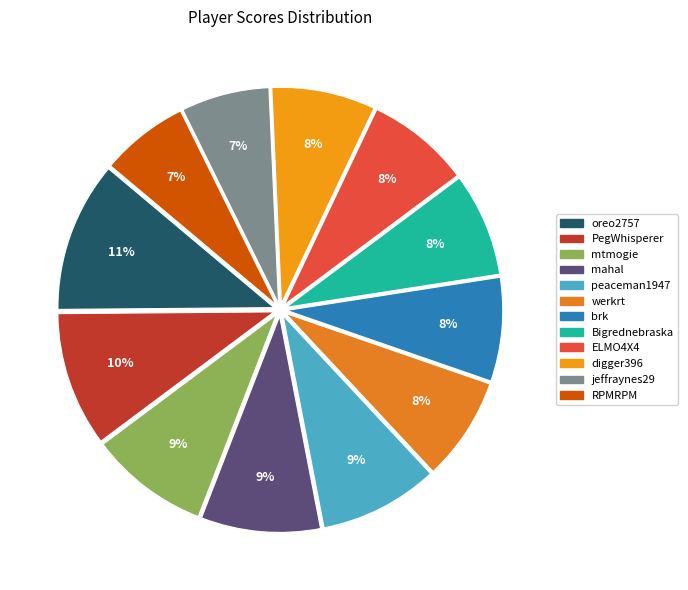

Which slice is the smallest?

jeffraynes29